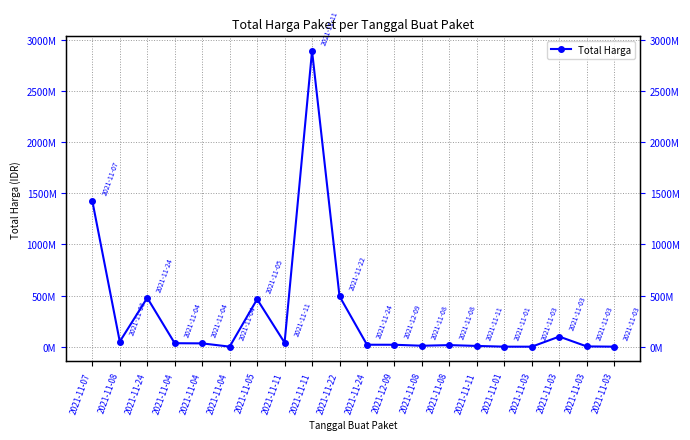

Approximately how many times larger is the value at 2021-11-08 compared to 2021-11-04?

26.8